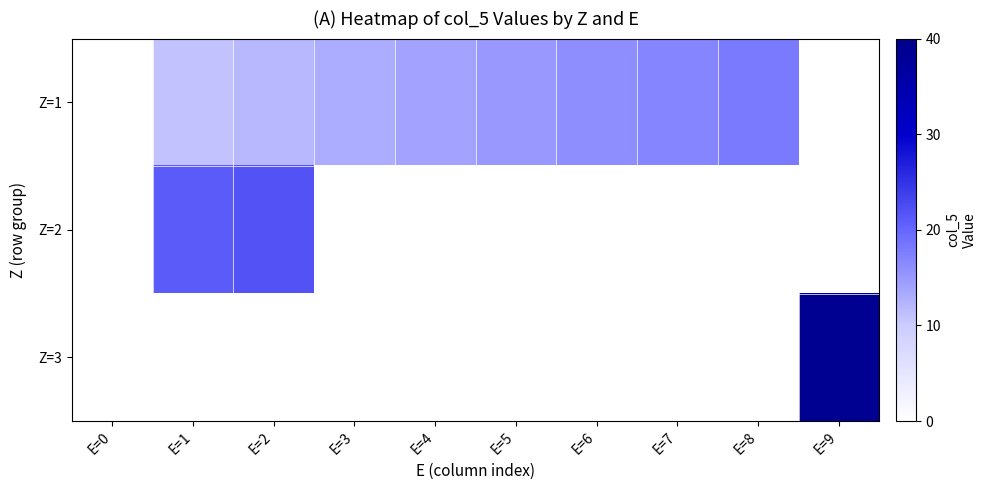

Count the number of data series in this chart.

3